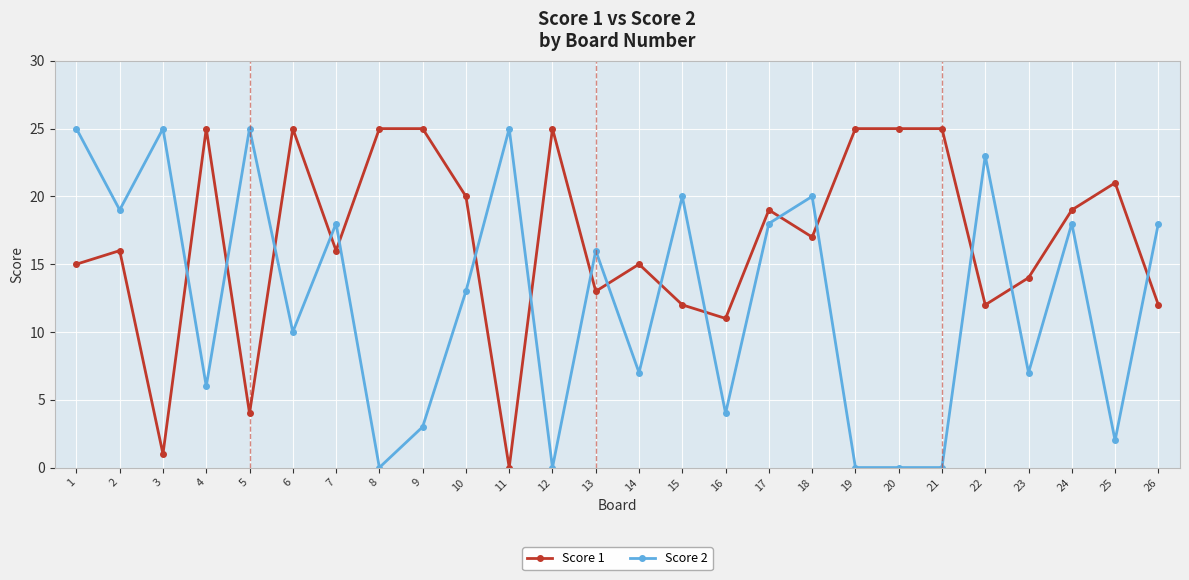

What is the value of the Score 2 point at the 22nd from the left?

23